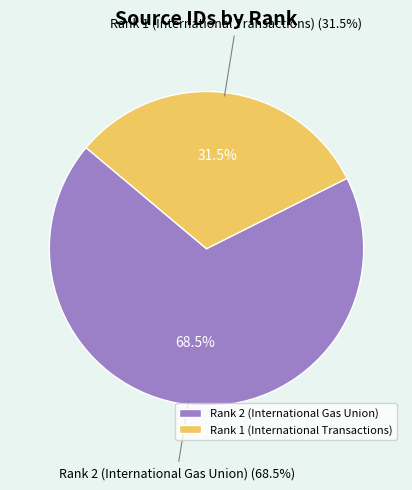

Which category accounts for the majority?

Rank 2 (International Gas Union)